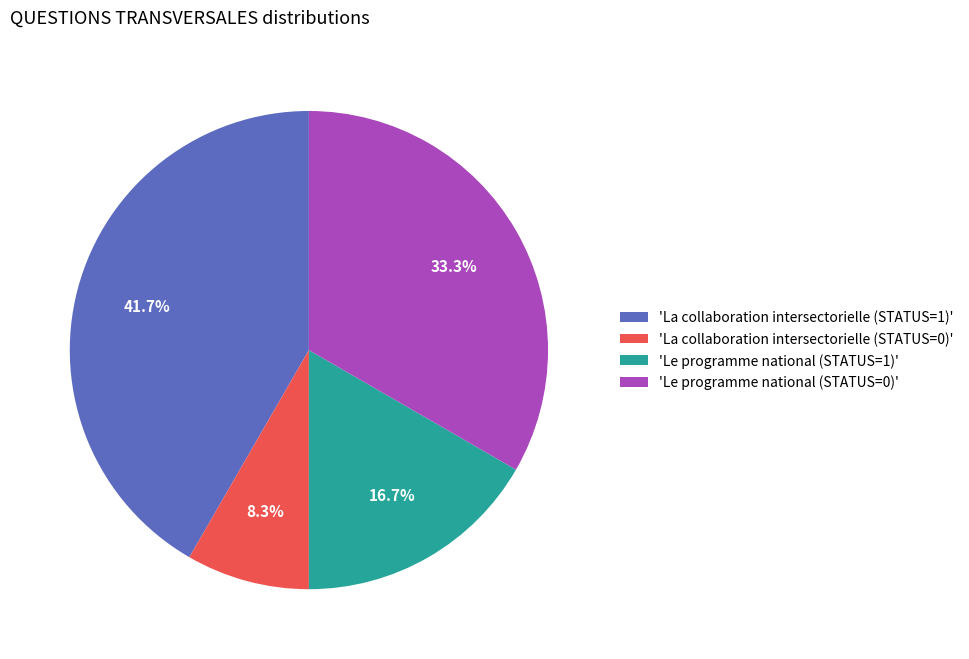

Is there a majority slice in this chart?

No